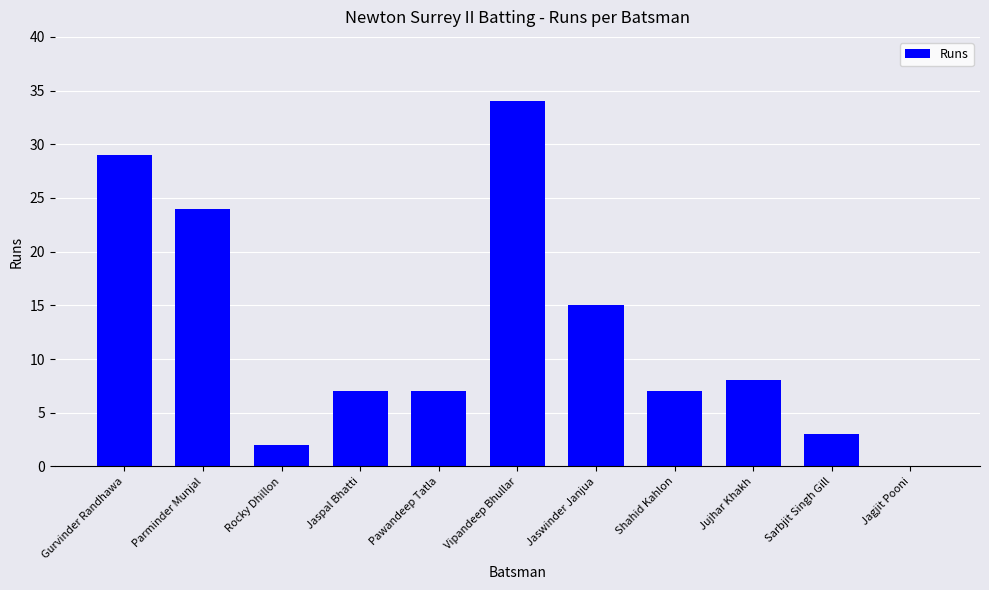

Reading right to left, transcribe all the data shown in this chart.

Jagjit Pooni=0	Sarbjit Singh Gill=3	Jujhar Khakh=8	Shahid Kahlon=7	Jaswinder Janjua=15	Vipandeep Bhullar=34	Pawandeep Tatla=7	Jaspal Bhatti=7	Rocky Dhillon=2	Parminder Munjal=24	Gurvinder Randhawa=29